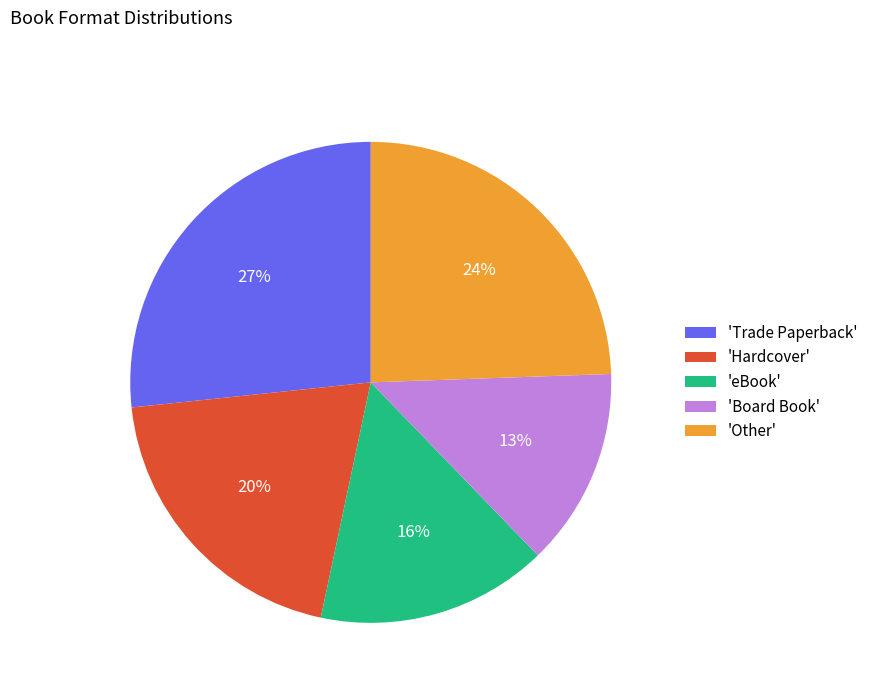

Approximately how many times larger is the value at 'Hardcover' compared to 'Other'?

0.8